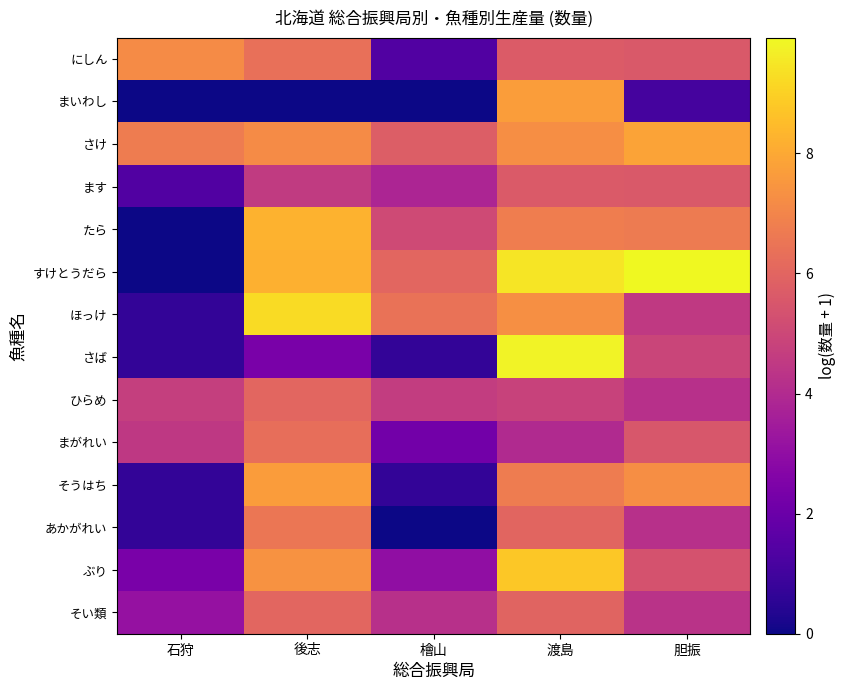

At which category is the sum across all series the highest?

渡島